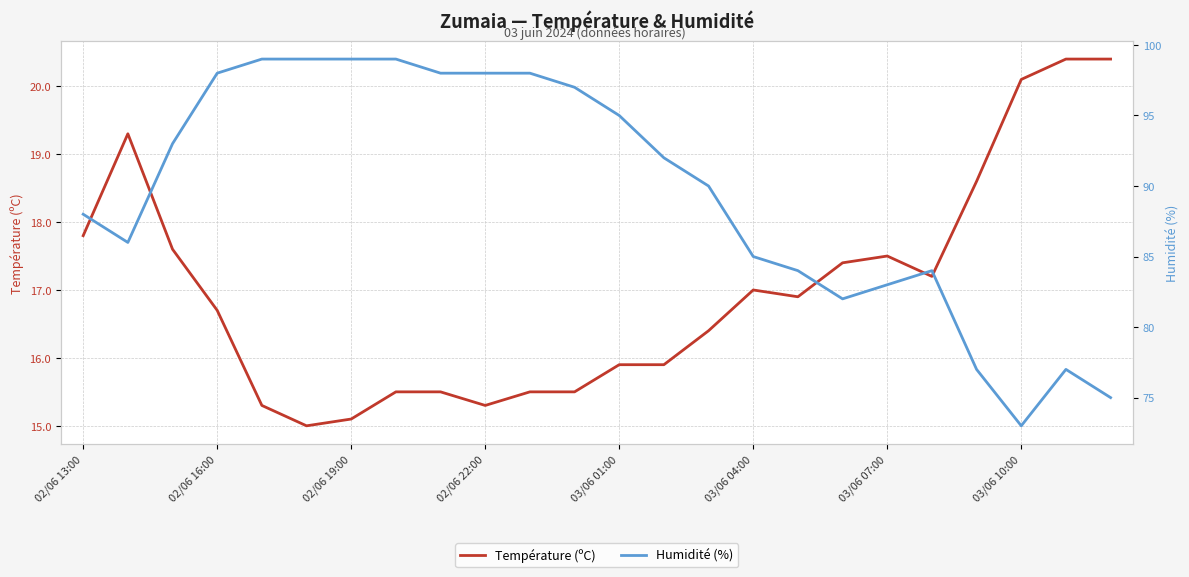

At which label does Température (ºC) first exceed 16?

02/06 13:00